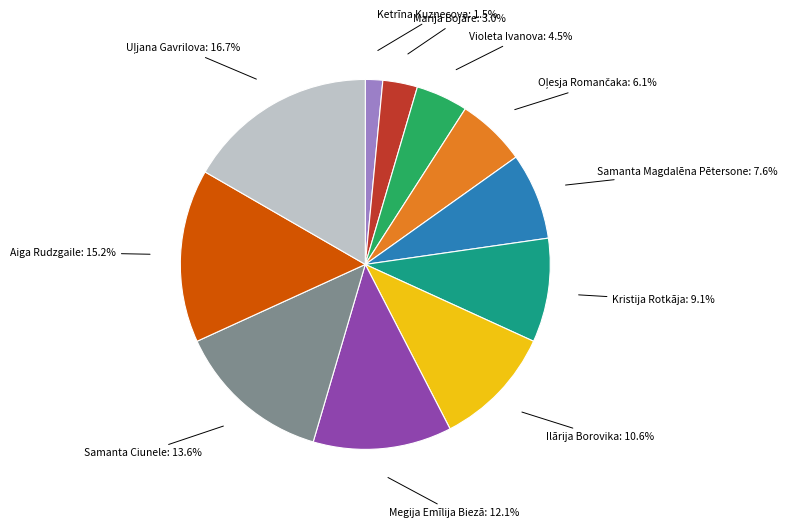

Is there a majority slice in this chart?

No